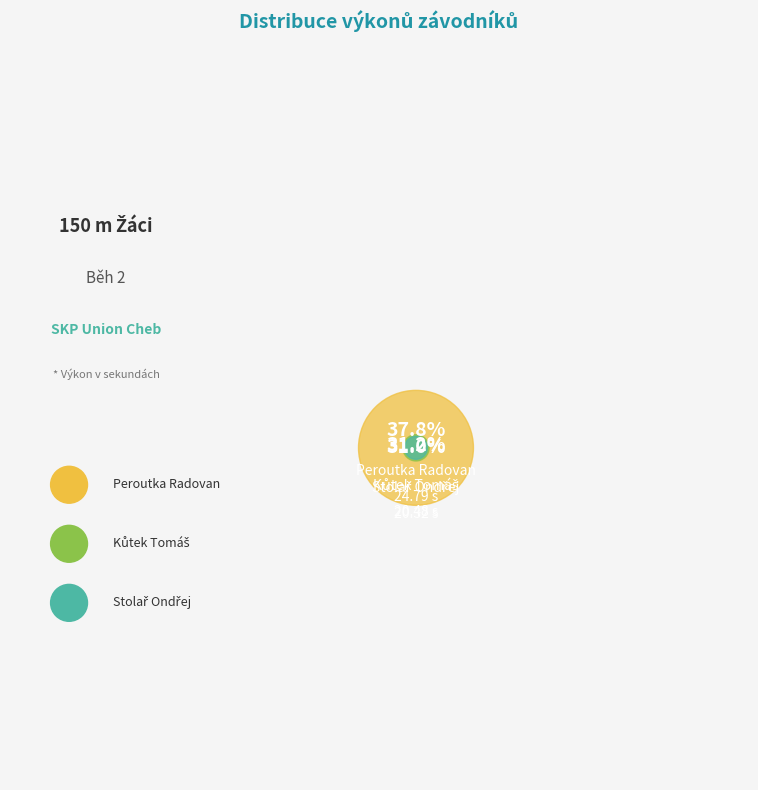

Which slice is the smallest?

Stolař Ondřej